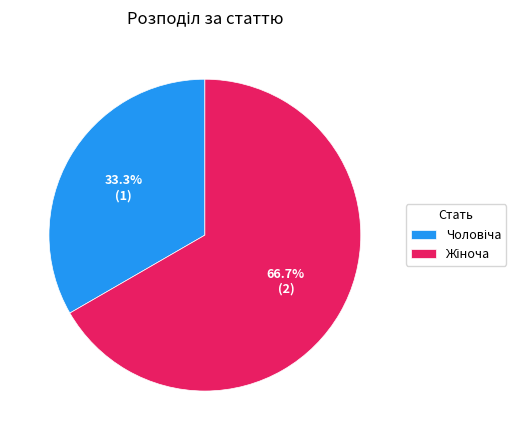

Is there a majority slice in this chart?

Yes